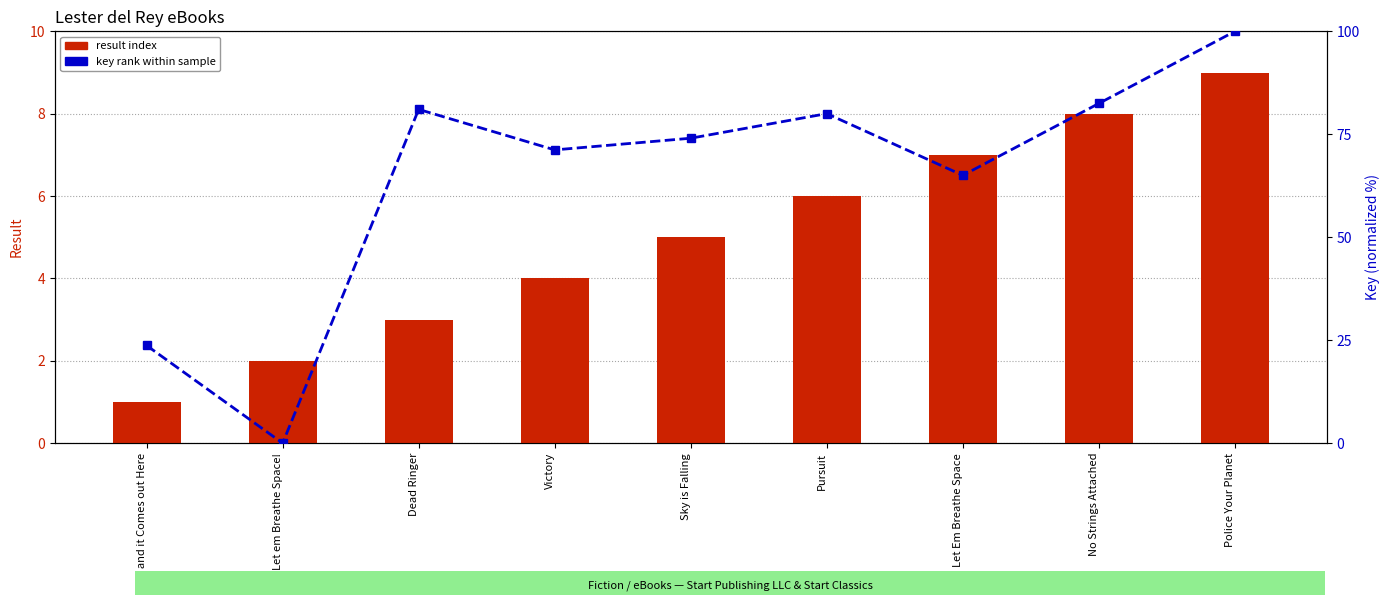

What is the difference between the result index values at Sky is Falling and Pursuit?

1.0